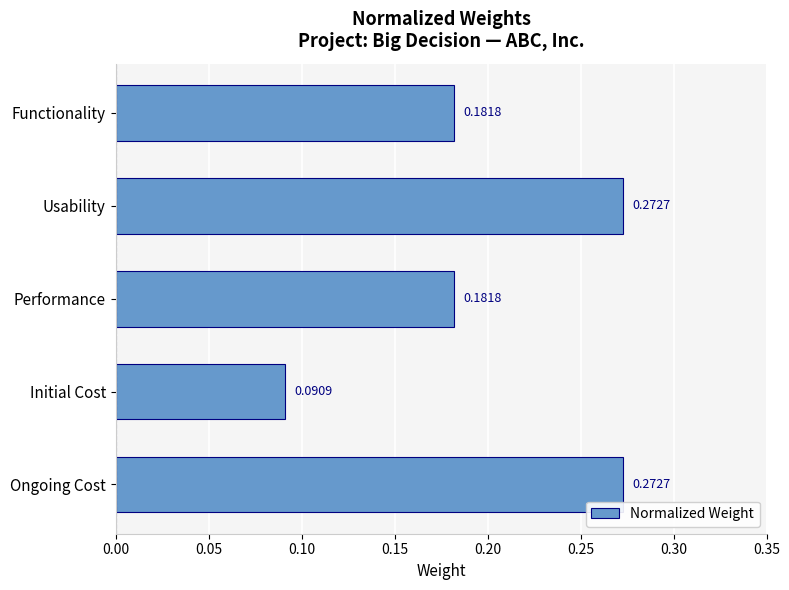

Which category has the lowest value across all series?

Initial Cost